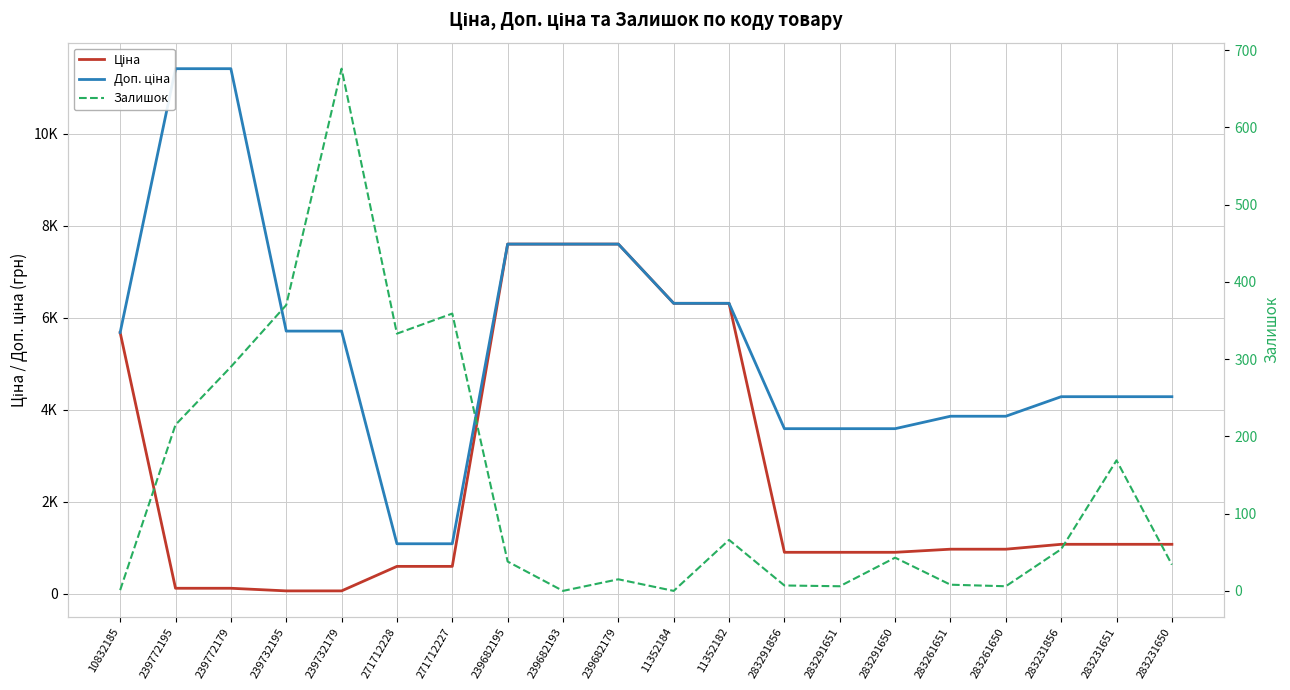

Which series has the widest spread of values?

Доп. ціна